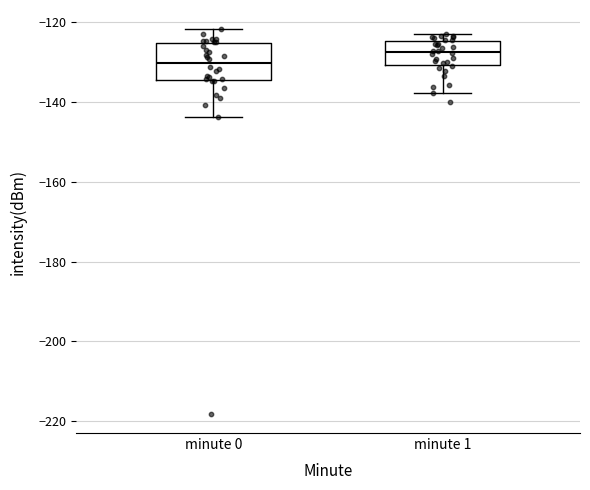

Which box's median line is the lowest?

minute 0